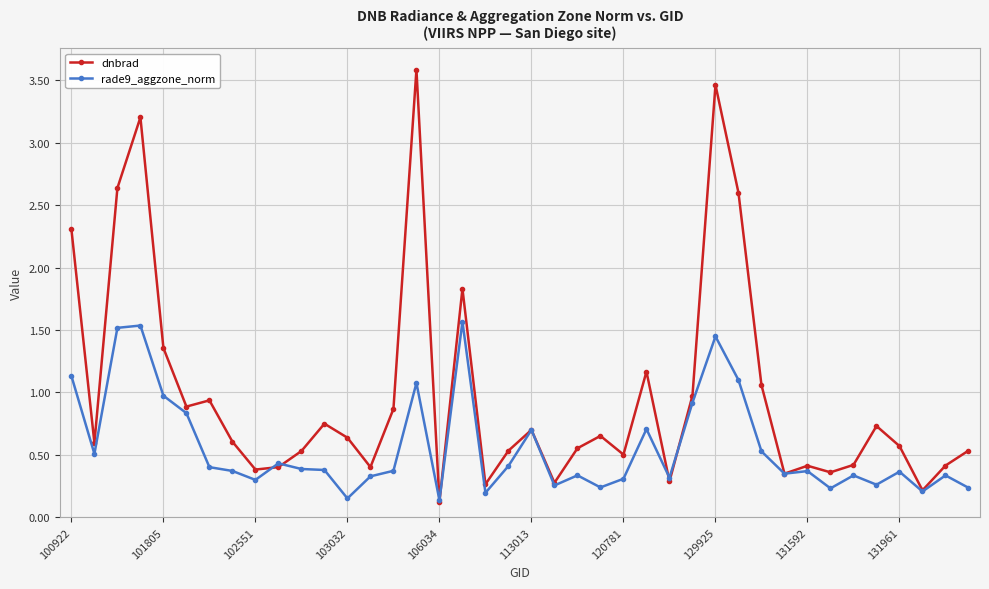

List the series in order of their overall mean, lowest first.

rade9_aggzone_norm, dnbrad